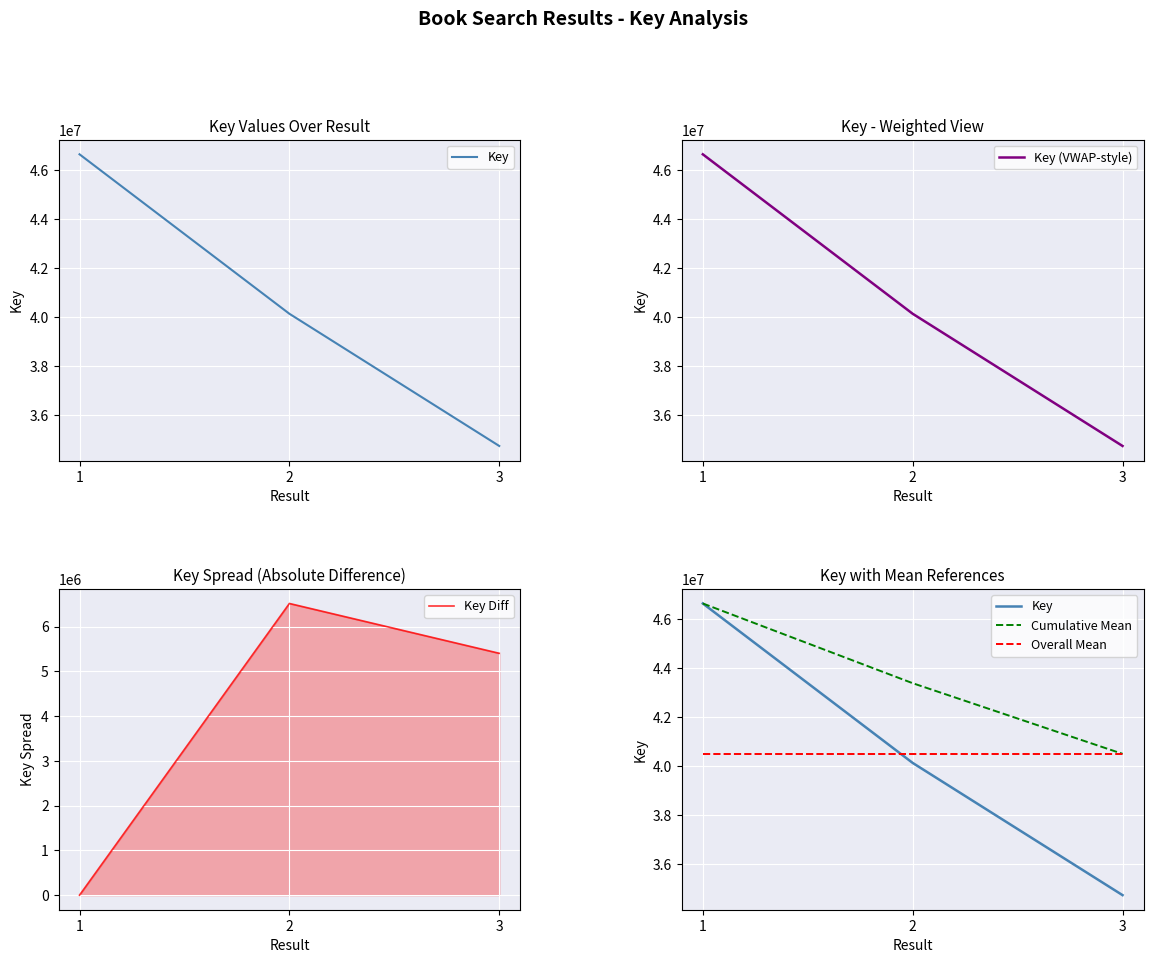

The value of Key (VWAP-style) at 1 is 21714132.0. True or false?

False